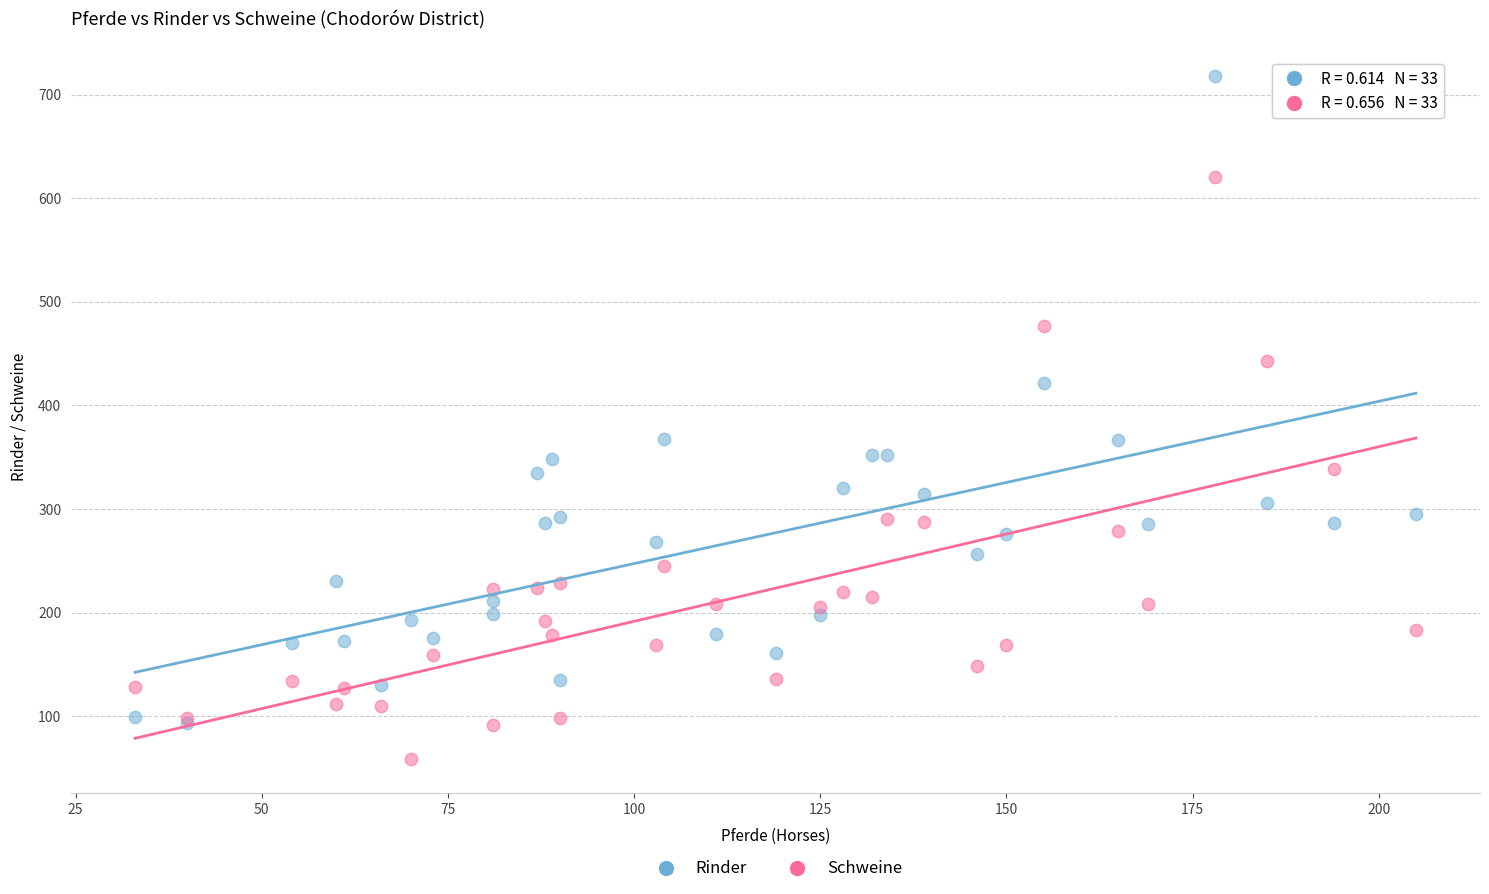

In the Rinder series, what Y value is closest to 405?

422